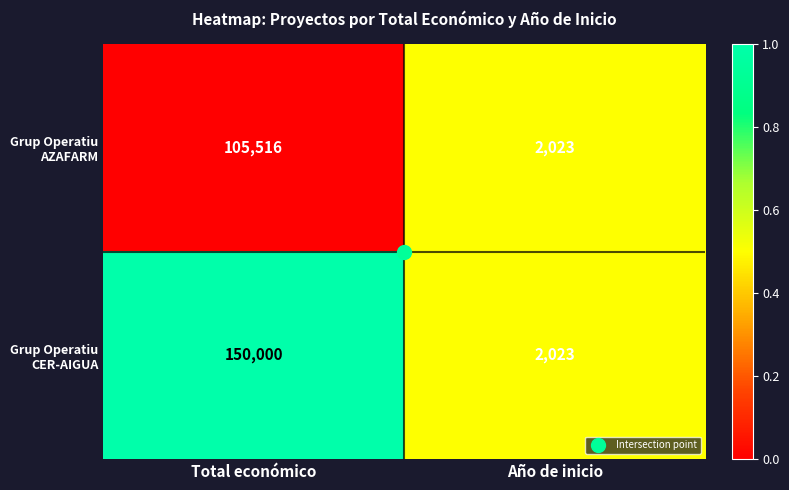

What is the difference between the Grup Operatiu CER-AIGUA values at Año de inicio and Total económico?

147977